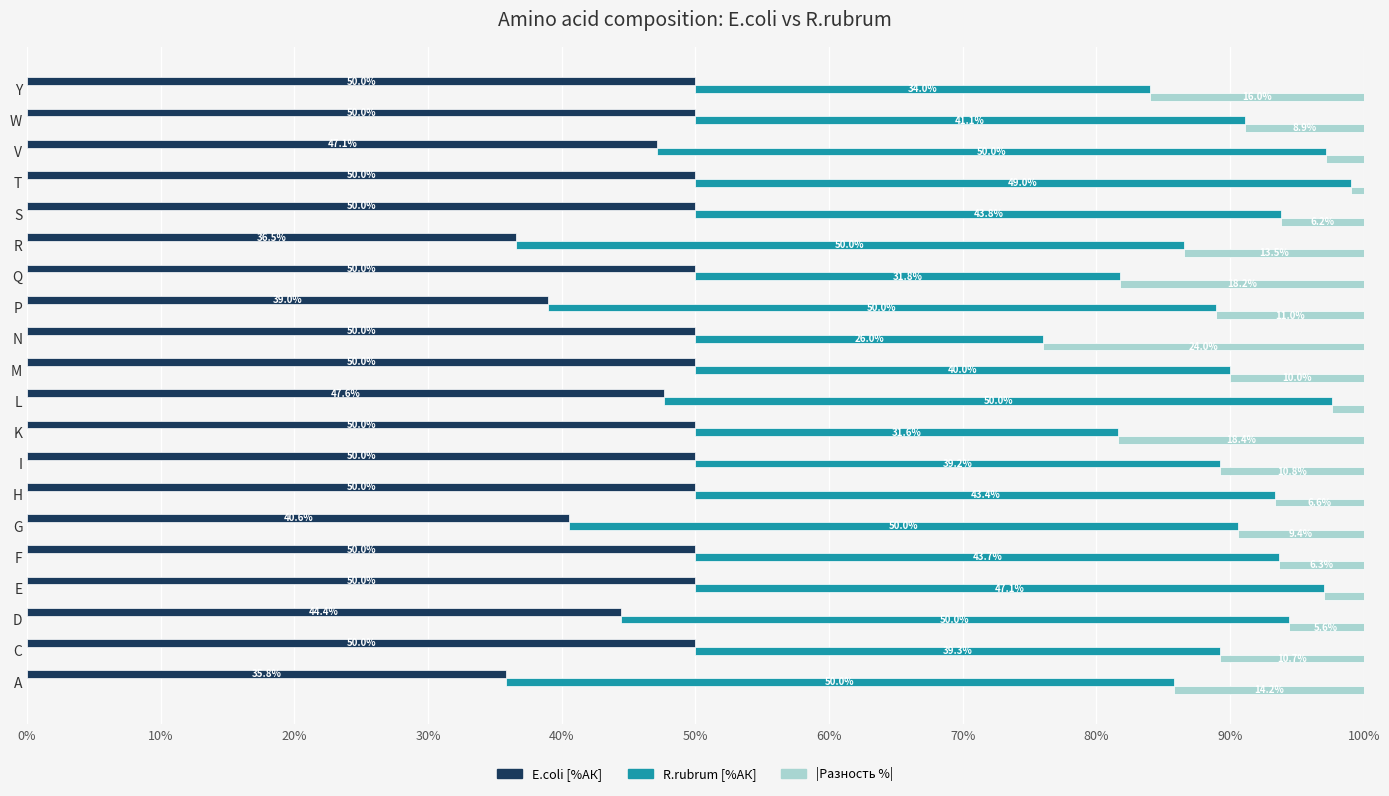

What are all the series names shown in the legend?

E.coli [%АК], R.rubrum [%АК], |Разность %|